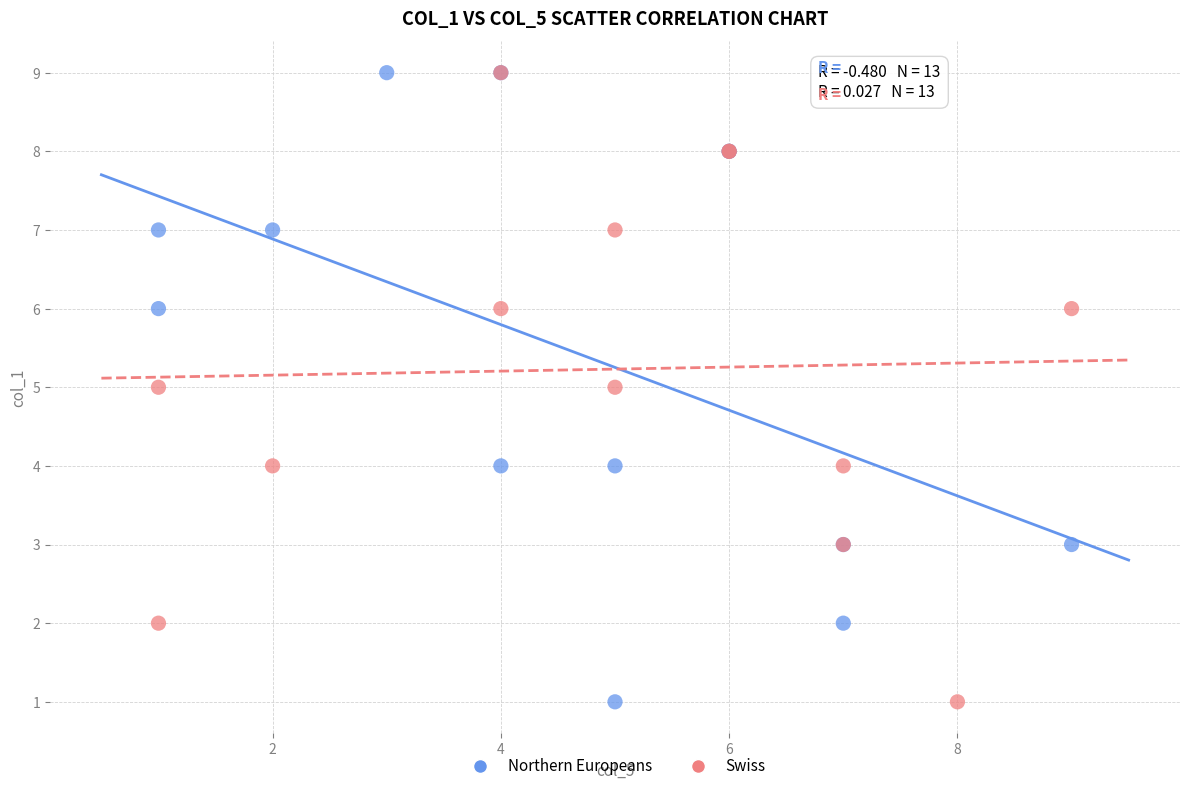

What are all the series names shown in the legend?

Northern Europeans, Swiss